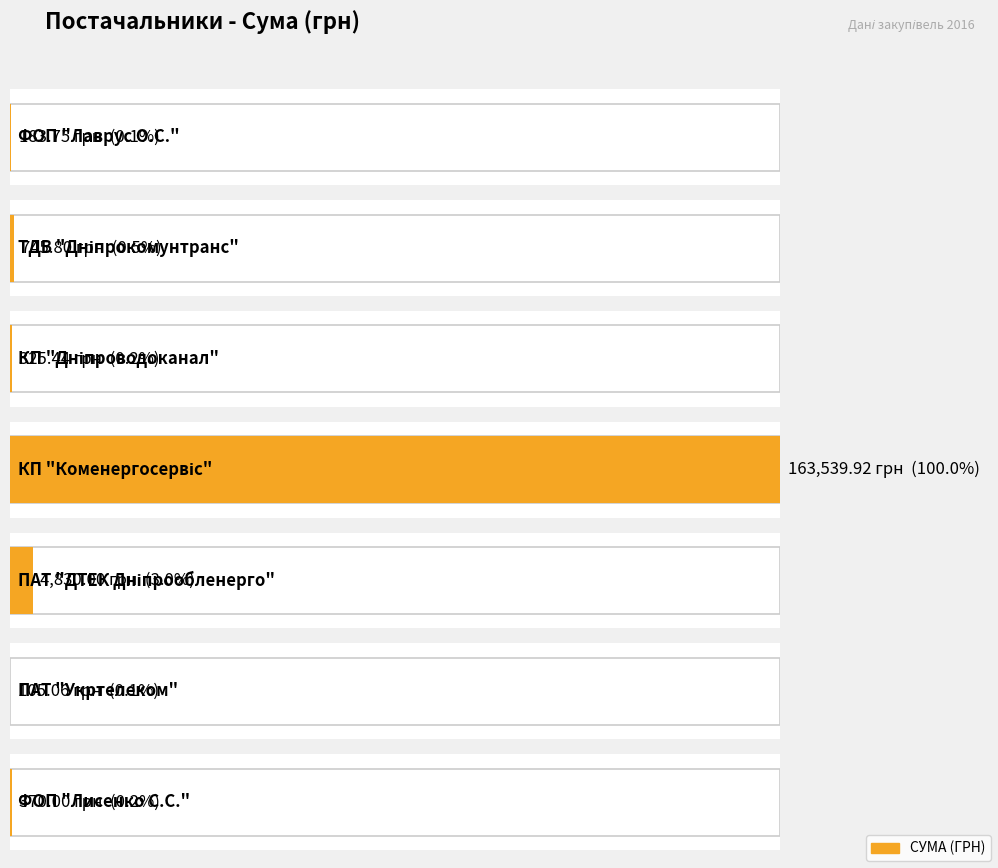

List the labels in order of value, largest first.

КП "Коменергосервіс", ПАТ "ДТЕК Дніпрообленерго", ТДВ "Дніпрокомунтранс", ФОП "Лисенко С.С.", КП "Дніпроводоканал", ФОП "Лаврус О.С.", ПАТ "Укртелеком"